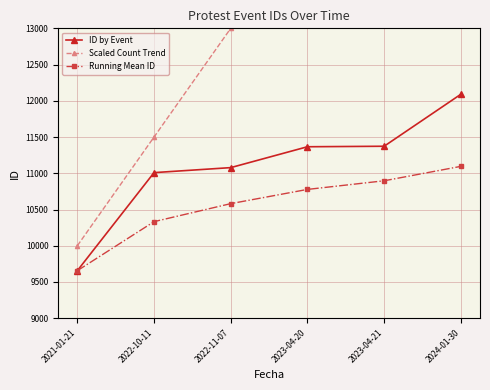

Reading left to right, extract all data points from this chart.

ID by Event: 9656.0	11009.0	11078.0	11366.0	11373.0	12090.0
Scaled Count Trend: 10000.0	11500.0	13000.0	14500.0	16000.0	17500.0
Running Mean ID: 9656.0	10332.5	10581.0	10777.2	10896.4	11095.3